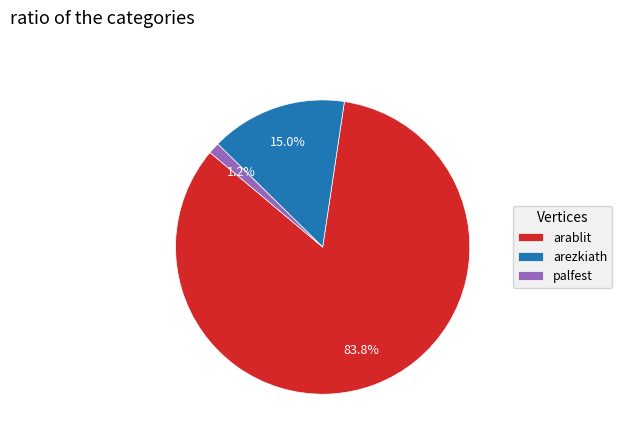

What is the ratio of the value at arablit to the value at arezkiath?

5.6